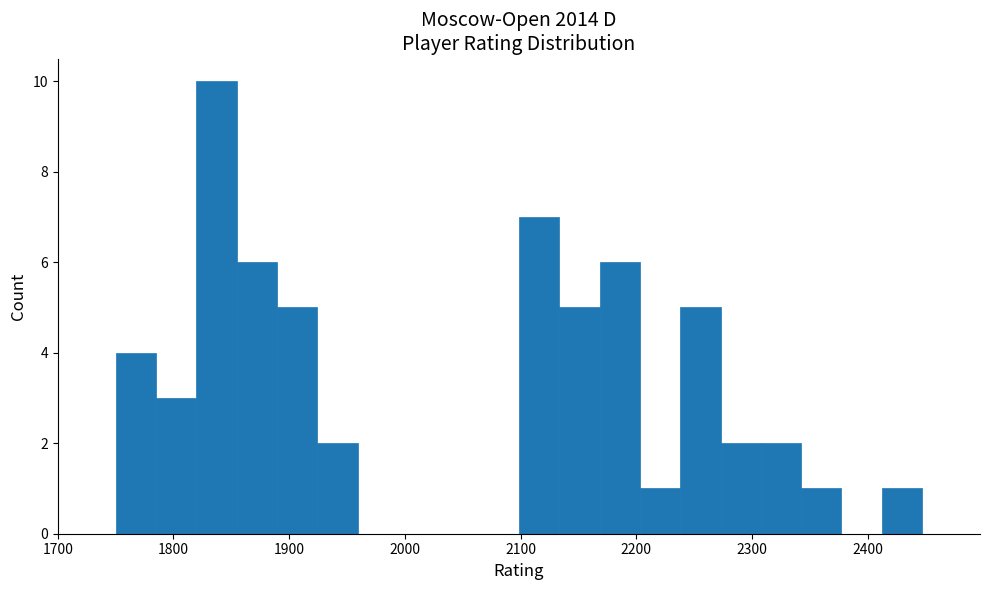

Around what value on the x-axis is the tallest bar? Give the approximate position of its centre, as read against the axis.

1840